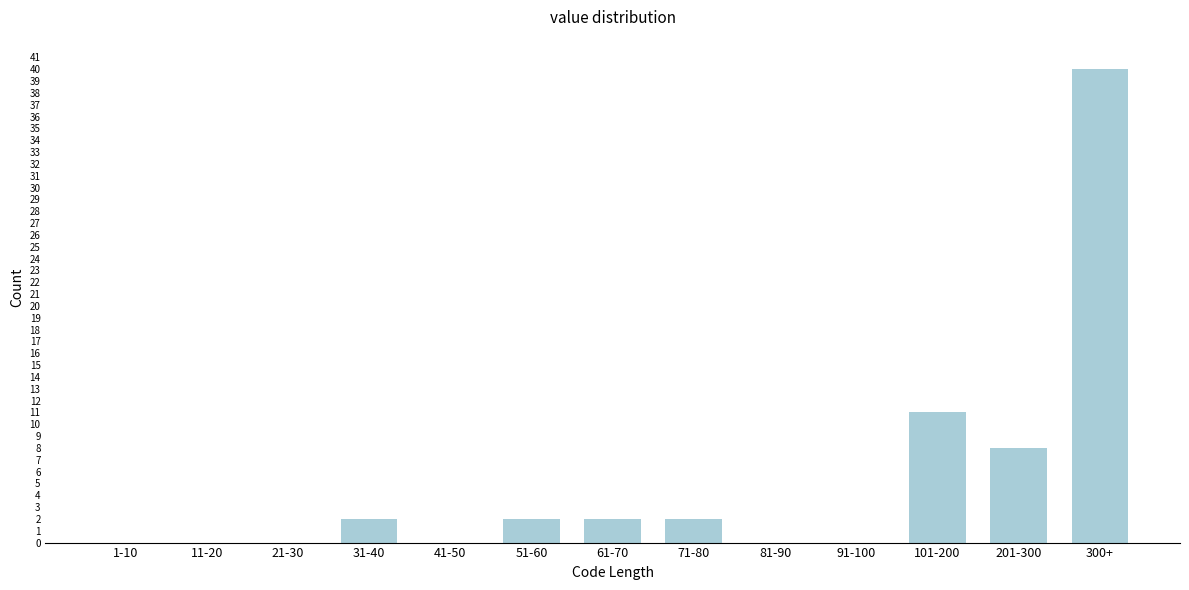

Reading left to right, list all the values displayed in this chart.

1-10=0	11-20=0	21-30=0	31-40=2	41-50=0	51-60=2	61-70=2	71-80=2	81-90=0	91-100=0	101-200=11	201-300=8	300+=40